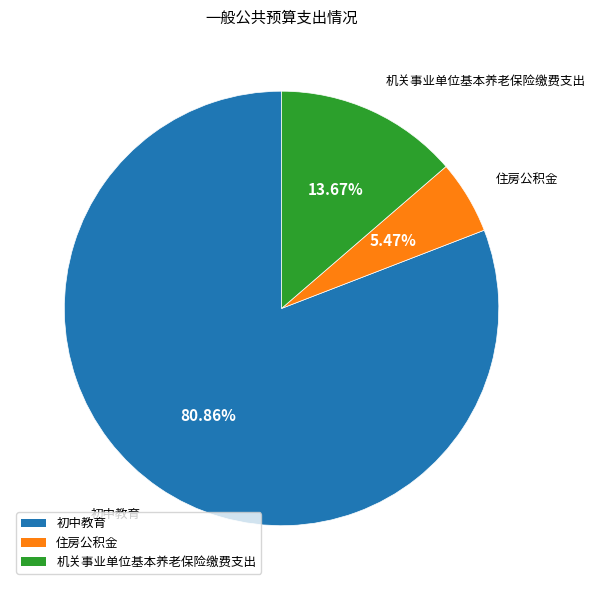

How much of the chart is everything except 住房公积金?

94.5%